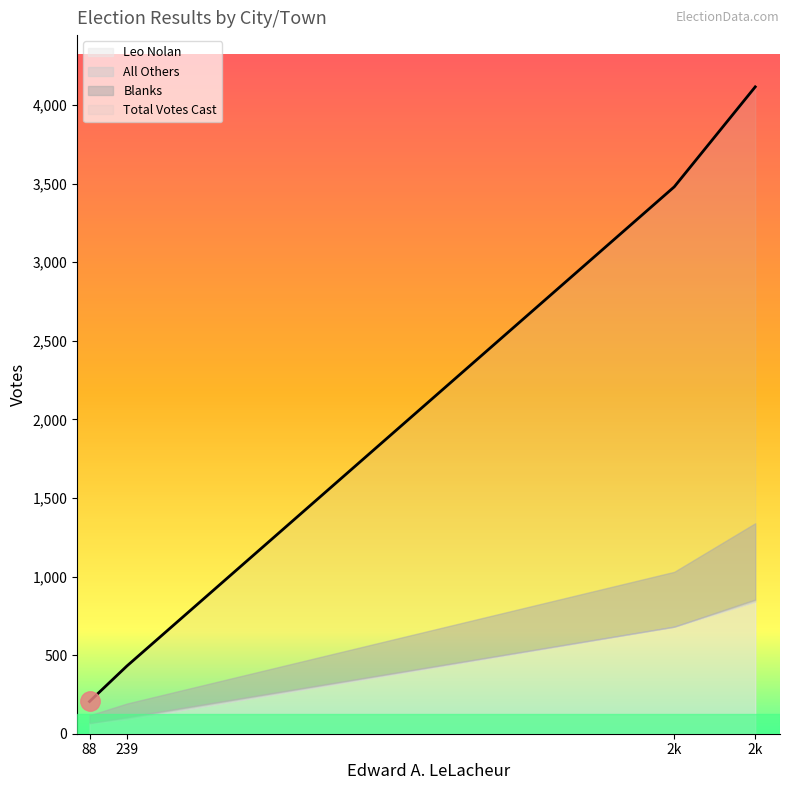

Is it true that Total Votes Cast equals 431 at Tewksbury?

True